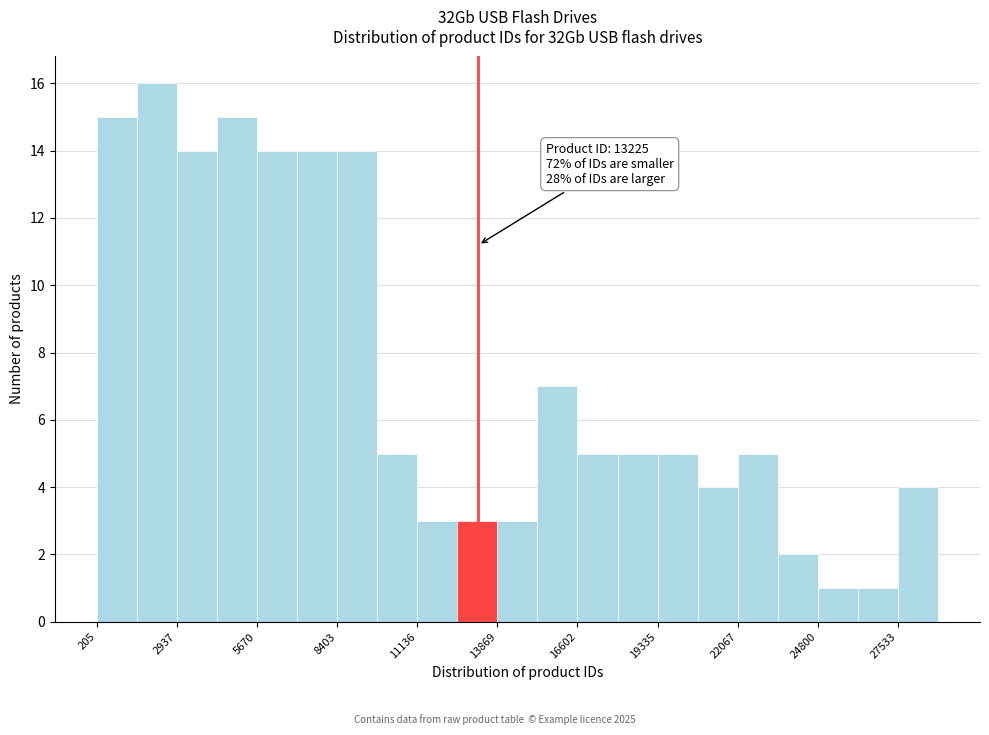

Read against the x-axis, roughly where is the centre of the tallest bar?

2500